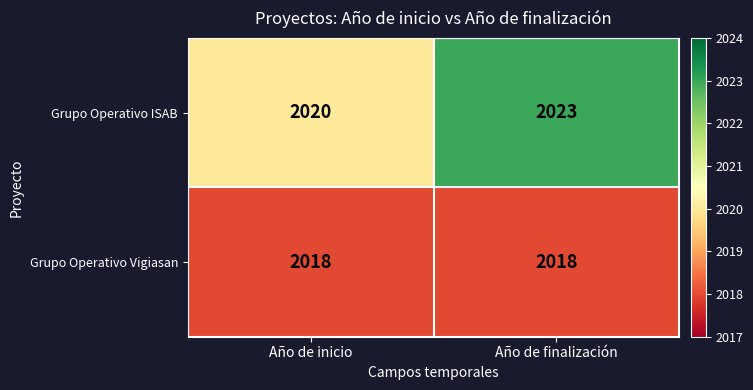

At which category is the sum across all series the highest?

Año de finalización